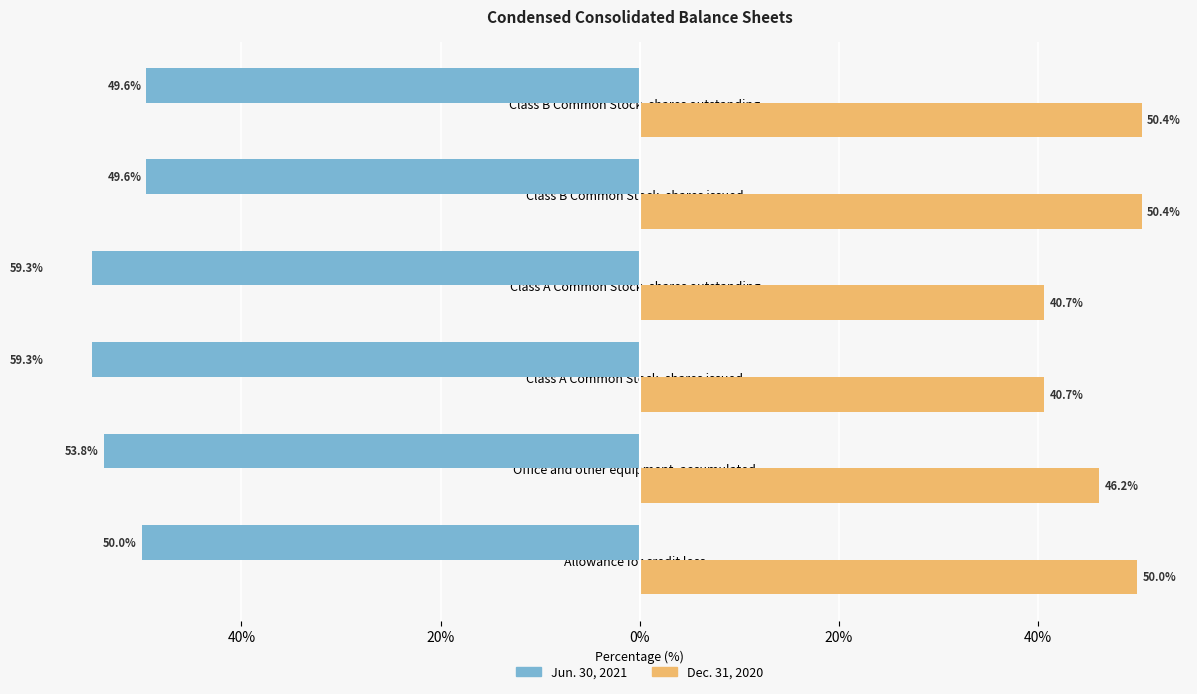

What is the total value across all series at Class A Common Stock, shares outstanding?

-18.7